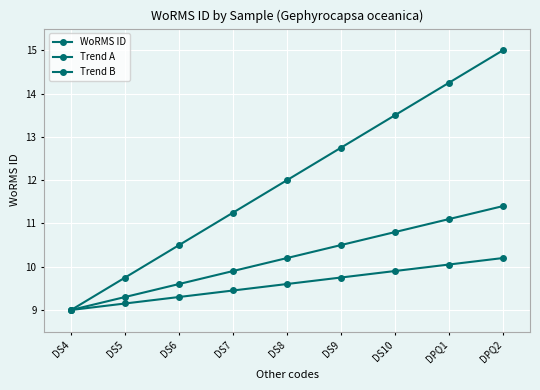

How many lines are shown in the chart?

3